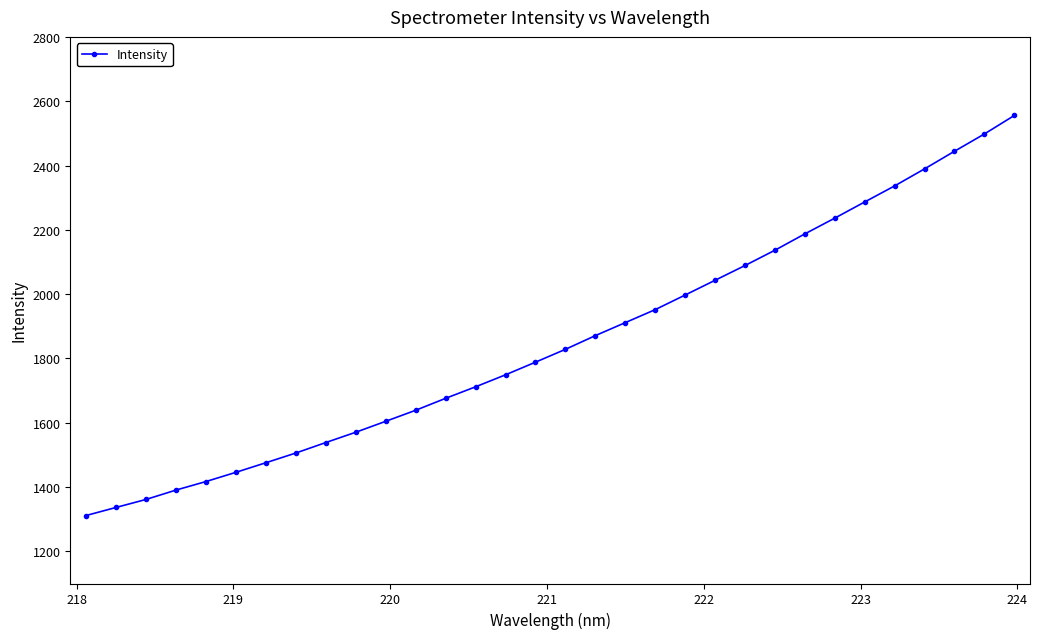

What is the value of the 17th point from the left?

1828.3